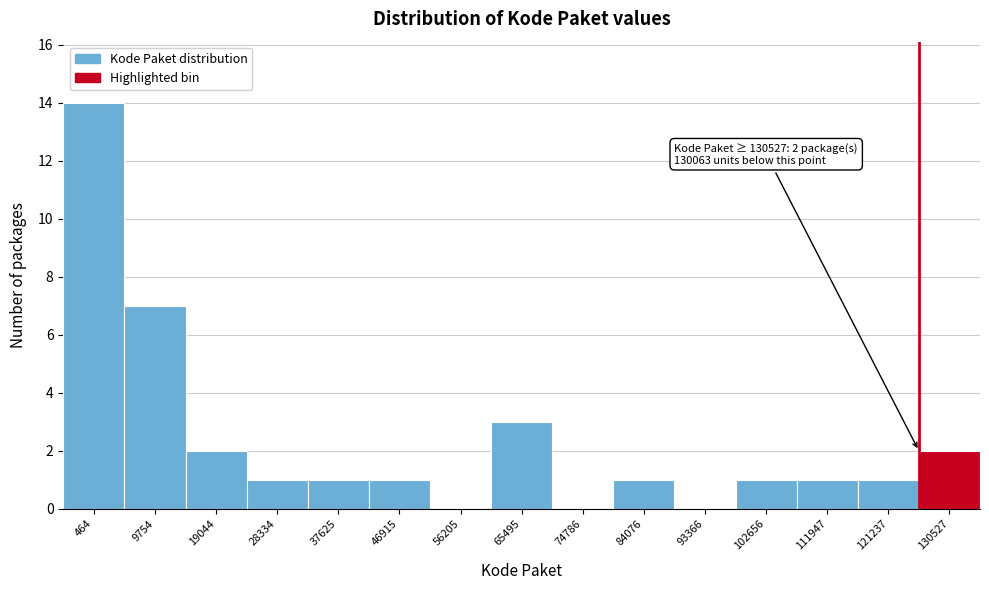

Reading left to right, transcribe all the data shown in this chart.

464=14	9754=7	19044=2	28334=1	37625=1	46915=1	56205=0	65495=3	74786=0	84076=1	93366=0	102656=1	111947=1	121237=1	130527=2